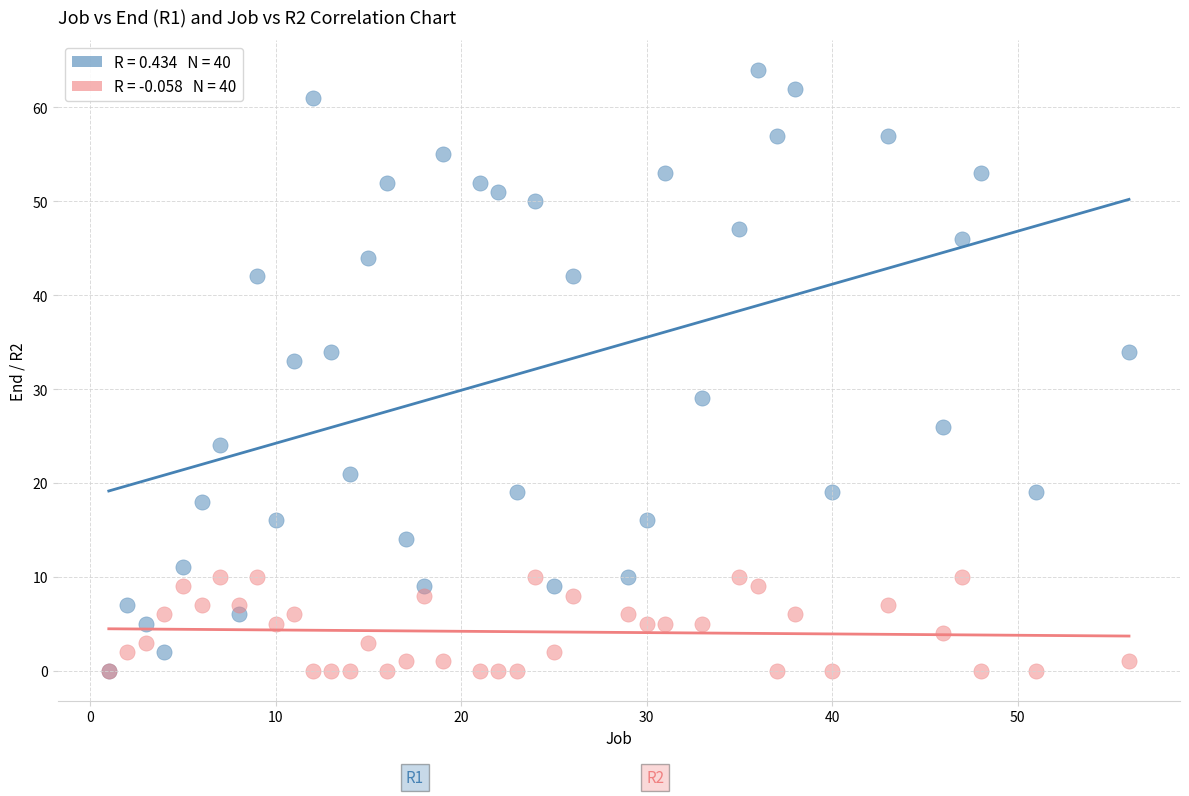

Across all series, what Y value is closest to 32?

33